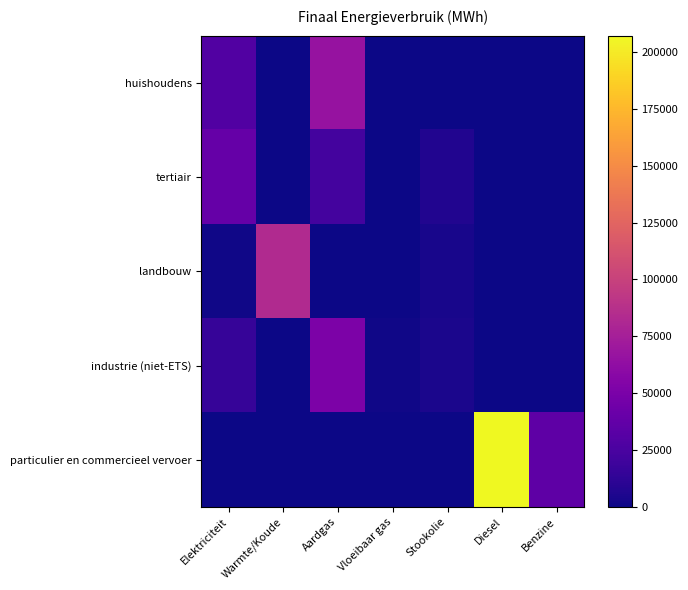

At Aardgas, list the series in order from smallest to largest.

landbouw, particulier en commercieel vervoer, tertiair, industrie (niet-ETS), huishoudens